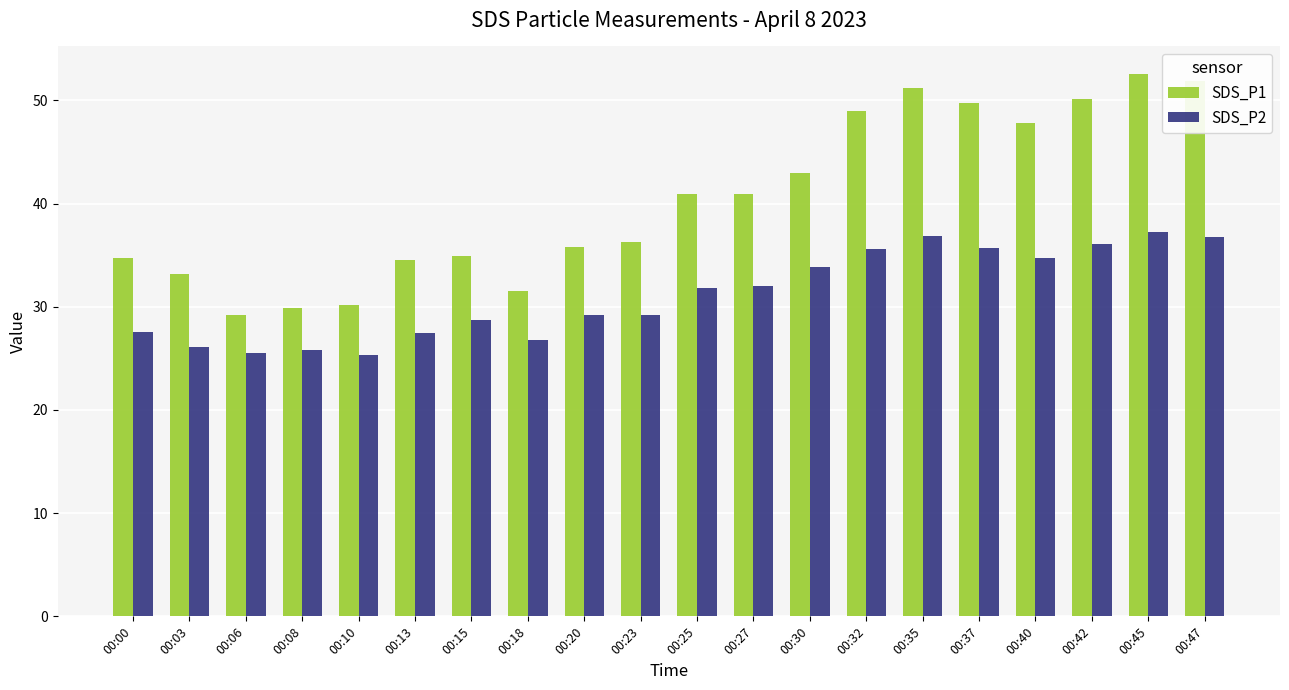

How many data points in SDS_P1 are above 40?

10